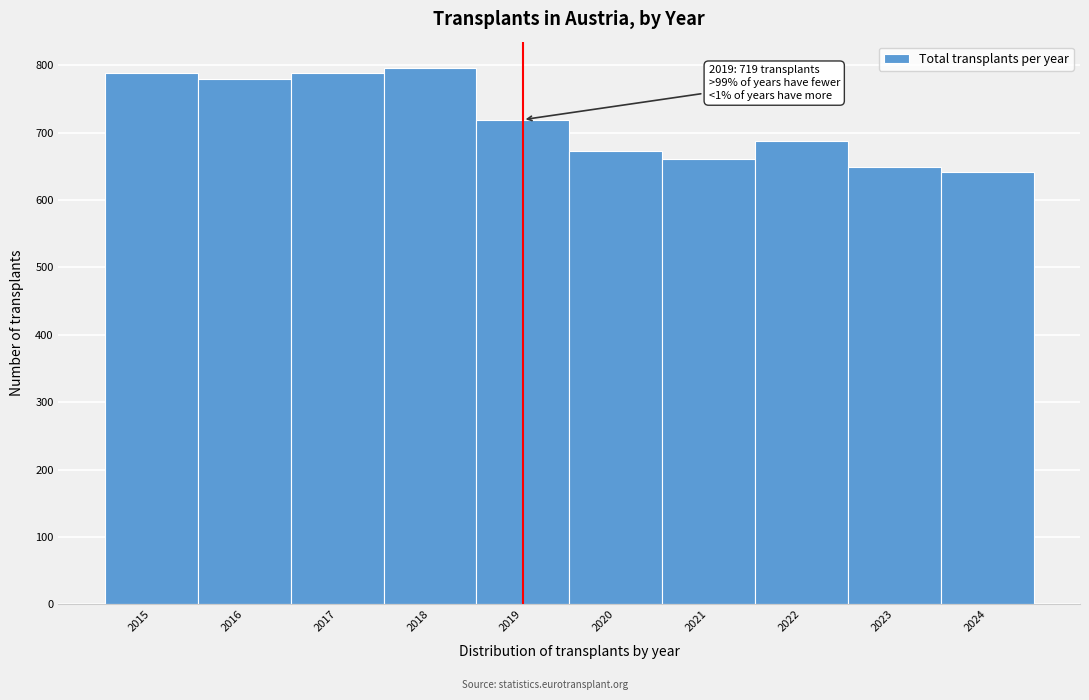

What is the minimum value shown in the chart?

641